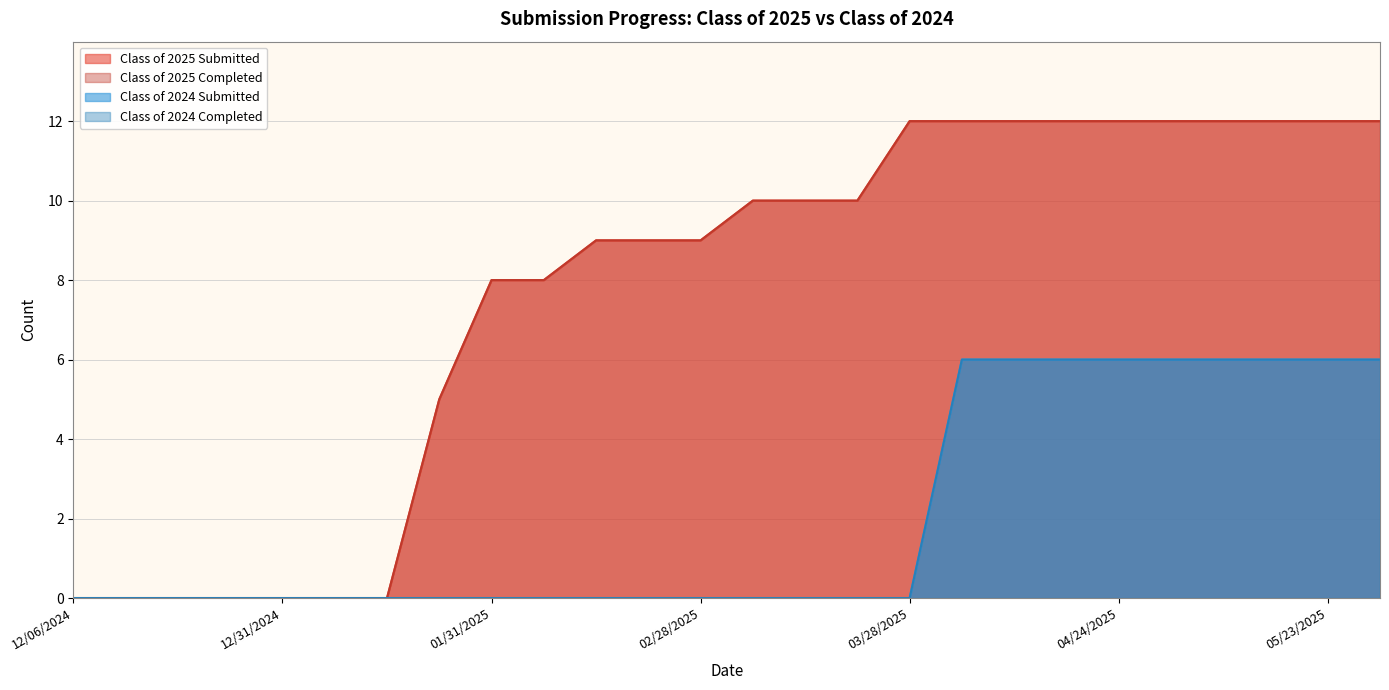

At how many categories does at least one series exceed 1?

19